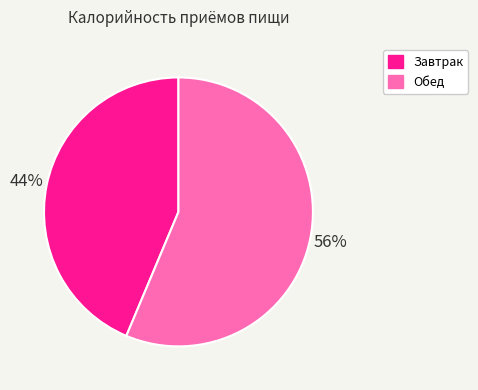

Rank the categories by value from lowest to highest.

Завтрак, Обед